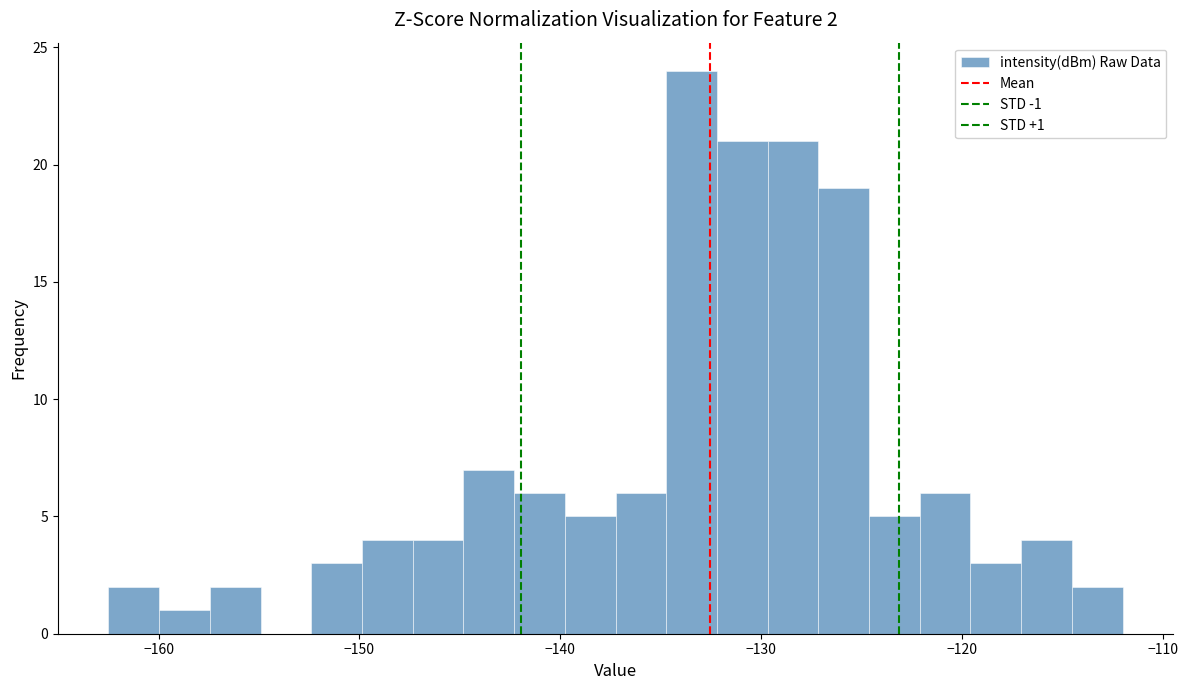

Read against the x-axis, roughly where is the centre of the tallest bar?

-133